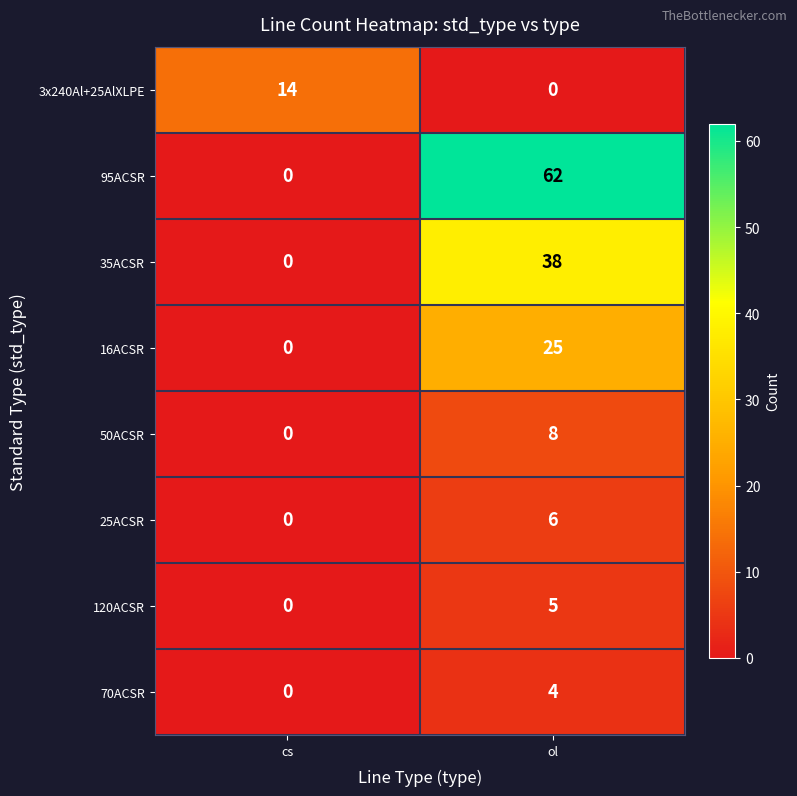

The value of 95ACSR at cs is 0. True or false?

True